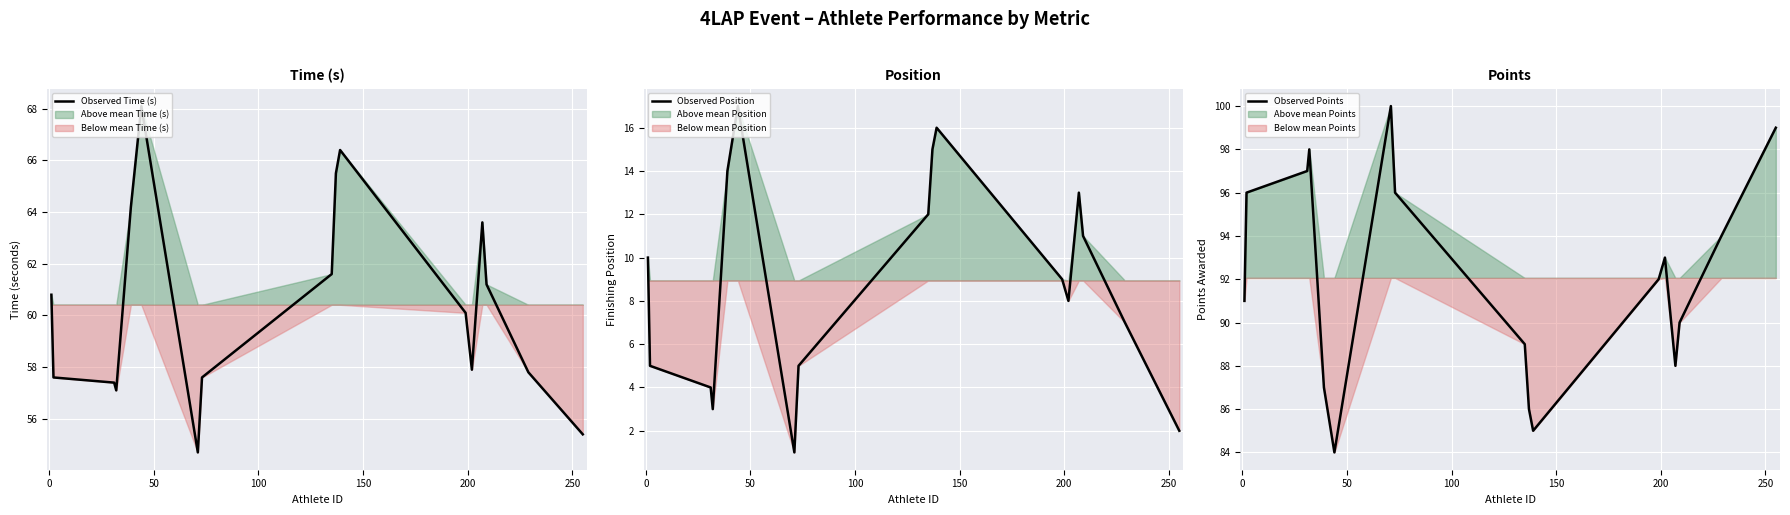

Count the number of categories in the chart.

17